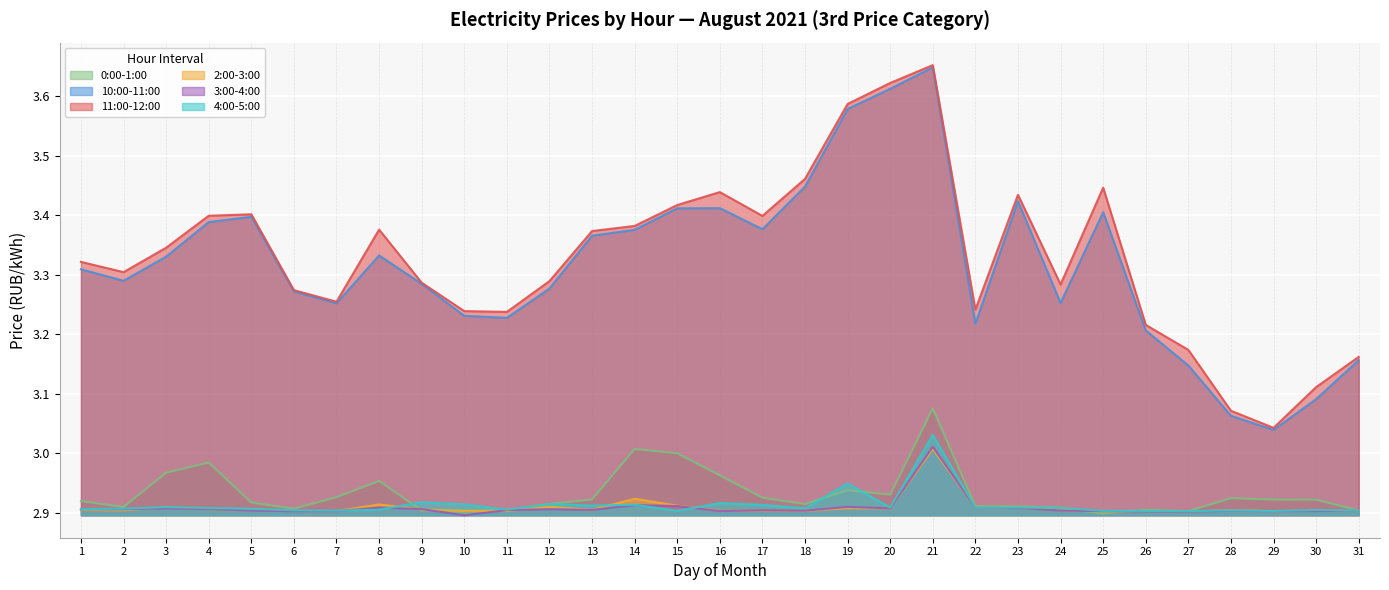

List the series in order of their peak value, highest first.

11:00-12:00, 10:00-11:00, 0:00-1:00, 4:00-5:00, 3:00-4:00, 2:00-3:00